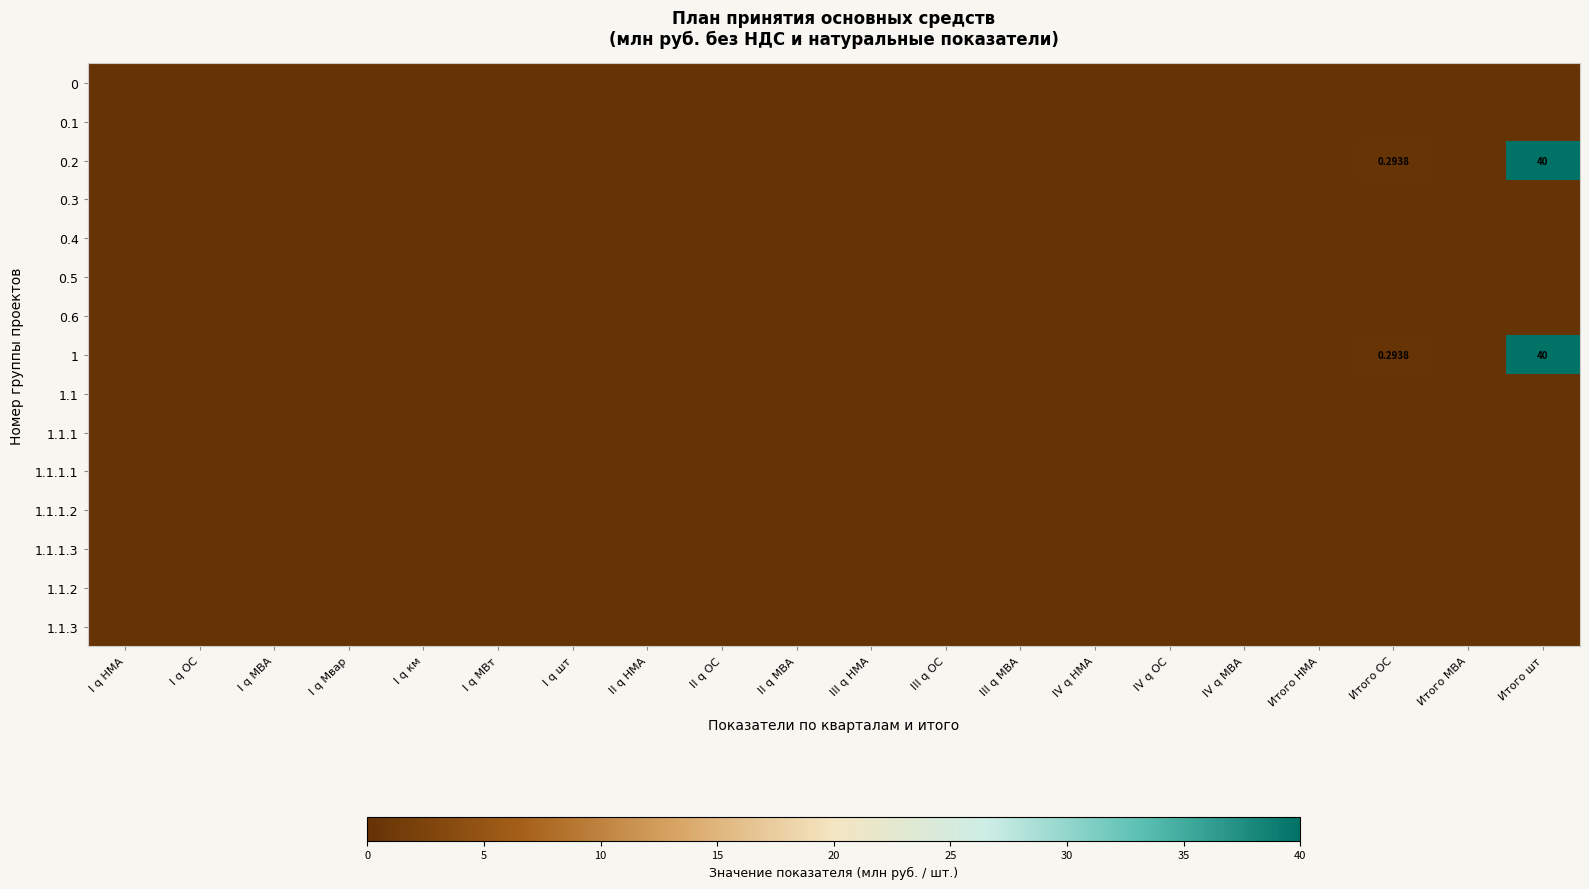

At which category is the sum across all series the highest?

Итого шт